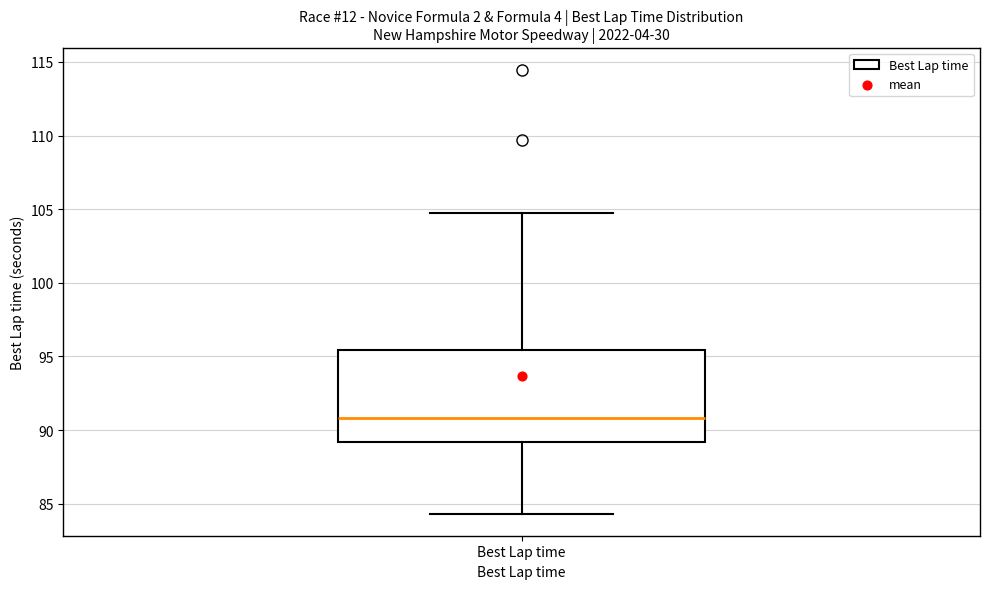

Where is the upper edge of the box for Best Lap time on the y-axis? The values are not printed on the chart, so give them approximately, as read against the axis.

95.5